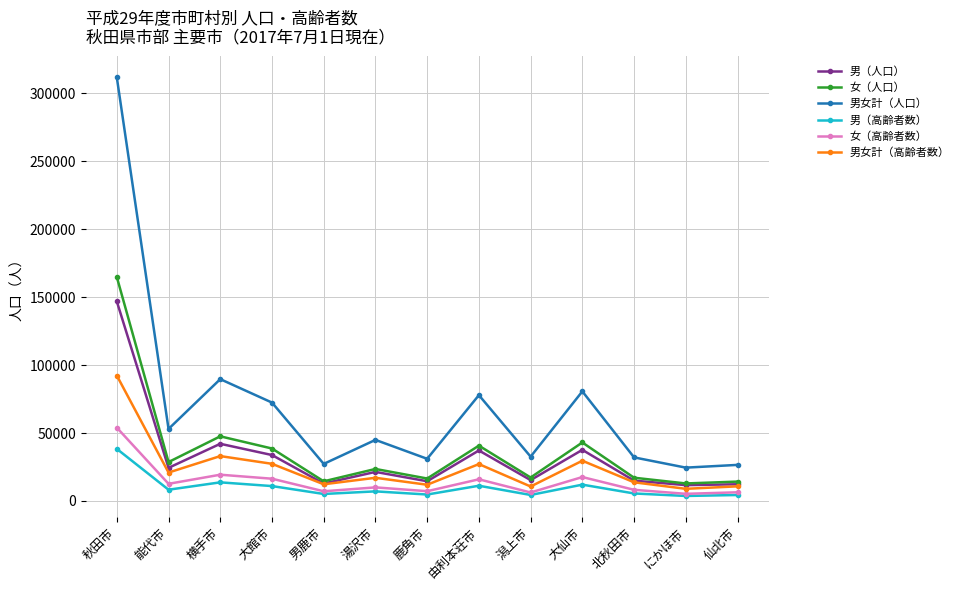

Does the chart have visible grid lines?

Yes